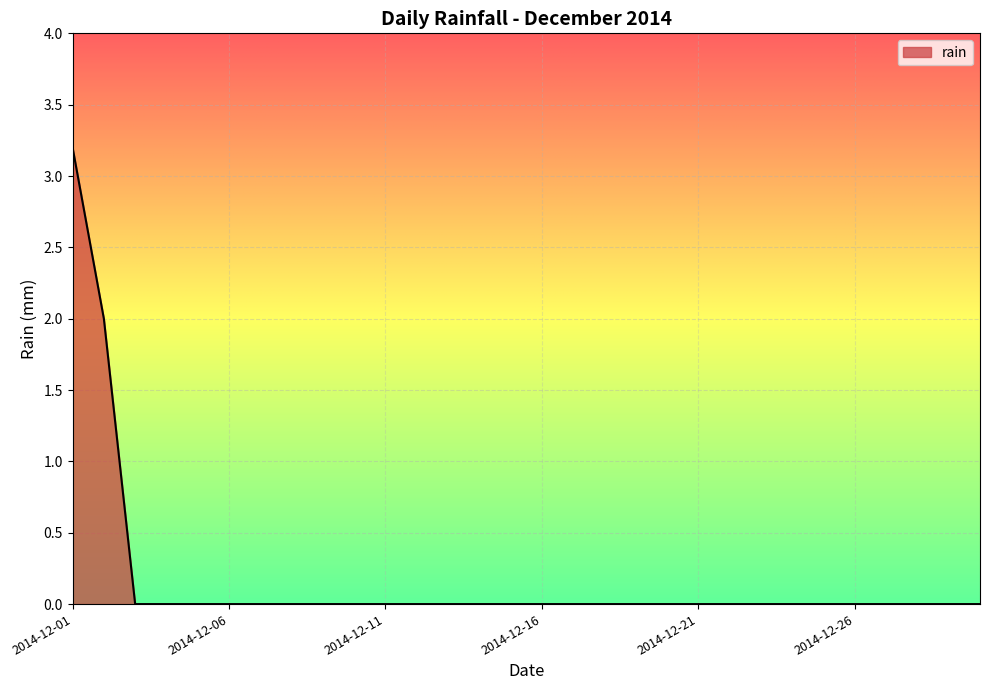

What is the greatest value displayed?

3.2